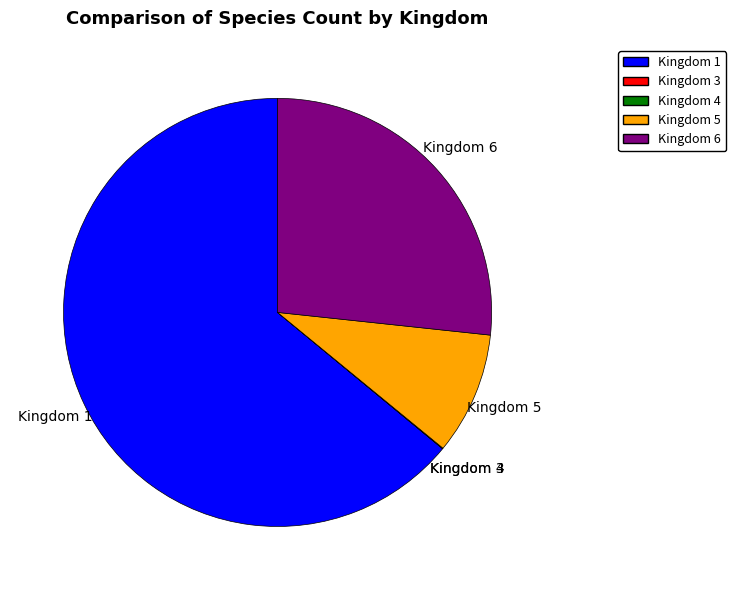

Does any single category account for the majority?

Yes